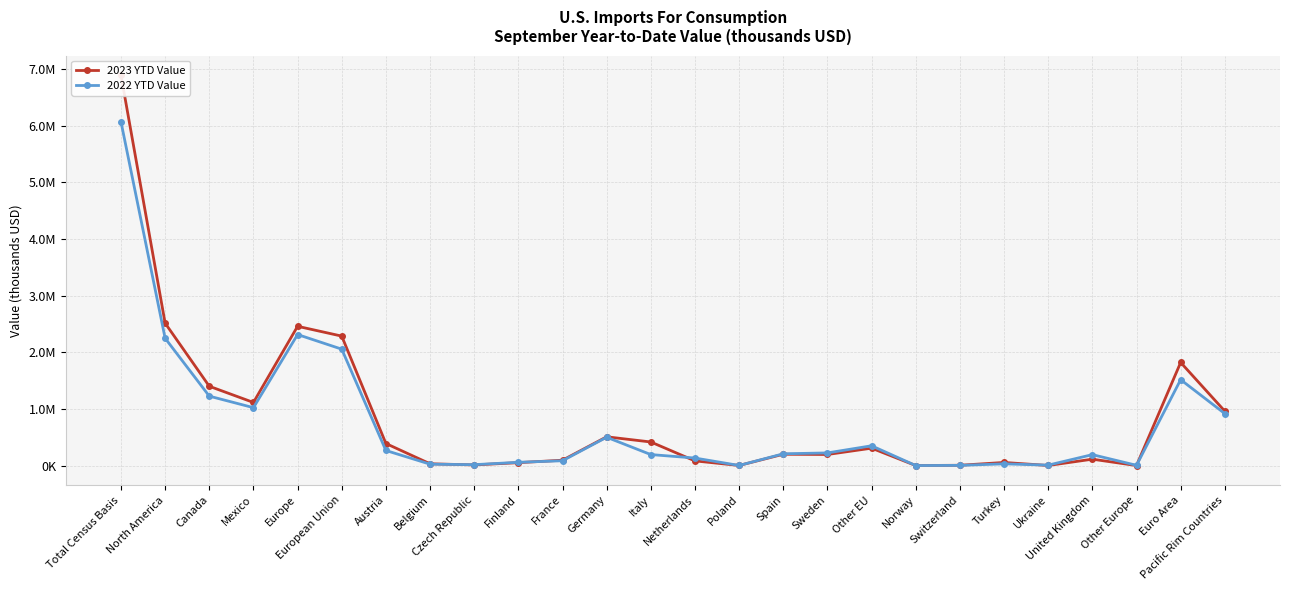

Which series has the largest range (max minus min)?

2023 YTD Value